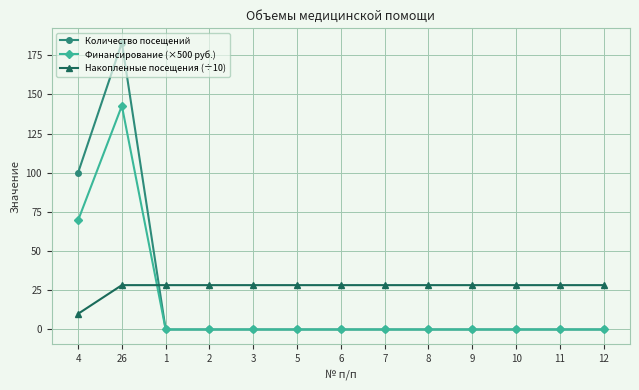

Rank the series by their average value, from highest to lowest.

Накопленные посещения (÷10), Количество посещений, Финансирование (×500 руб.)